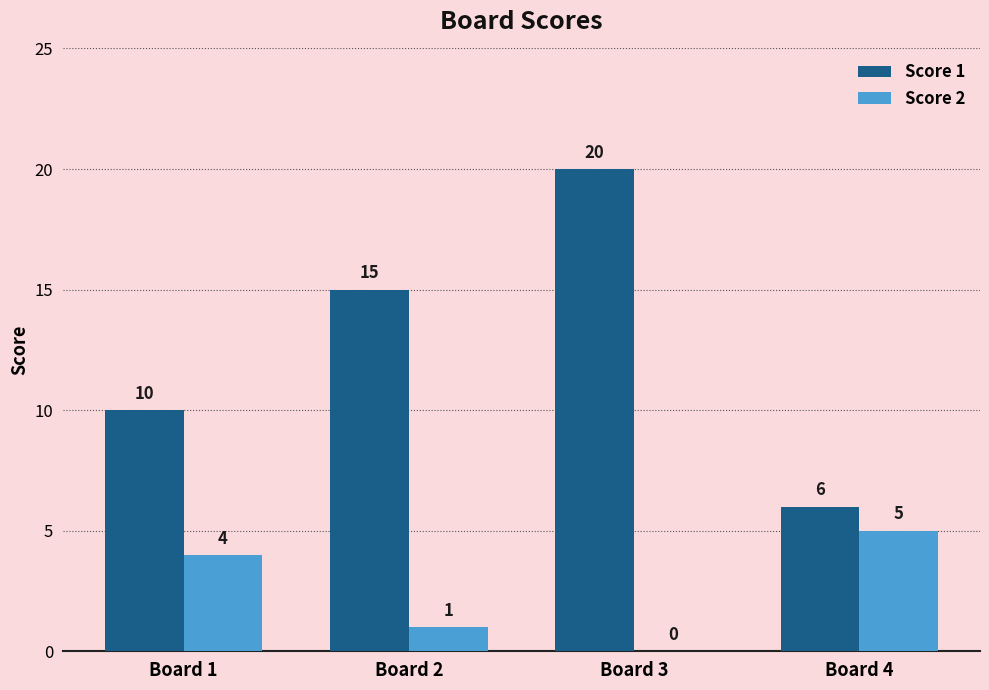

Reading left to right, extract all data points from this chart.

Score 1: 10	15	20	6
Score 2: 4	1	0	5